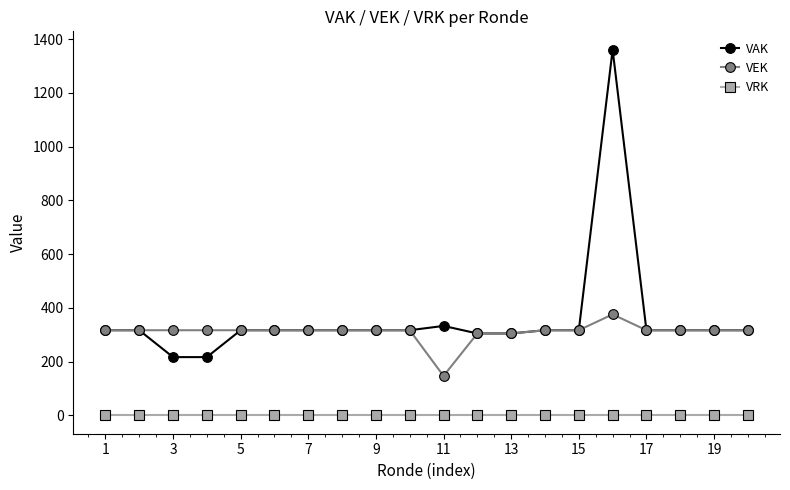

True or false: VAK has more than 1 interior local peaks.

True